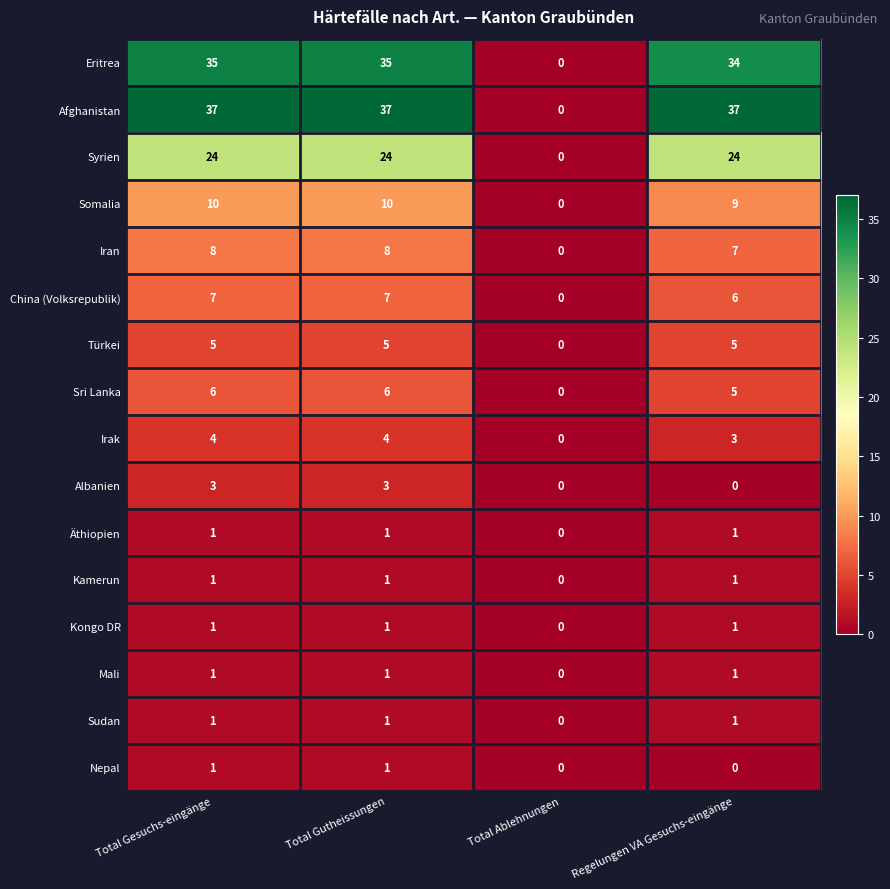

Is it true that Afghanistan equals 37 at Regelungen VA Gesuchs-eingänge?

True